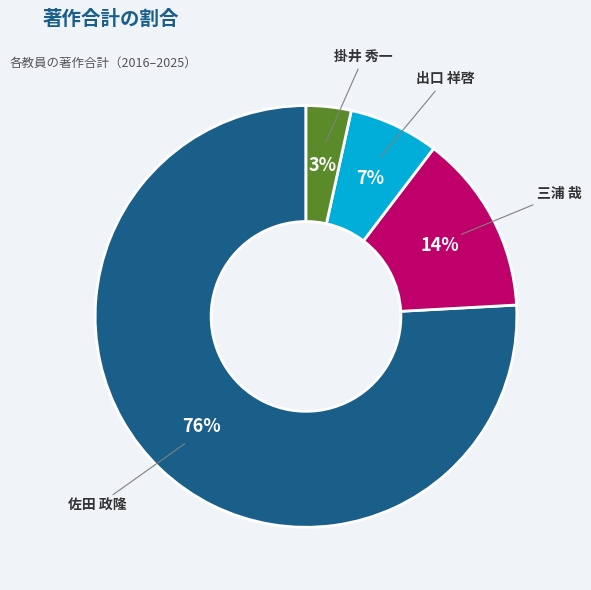

How many segments does this pie chart have?

4